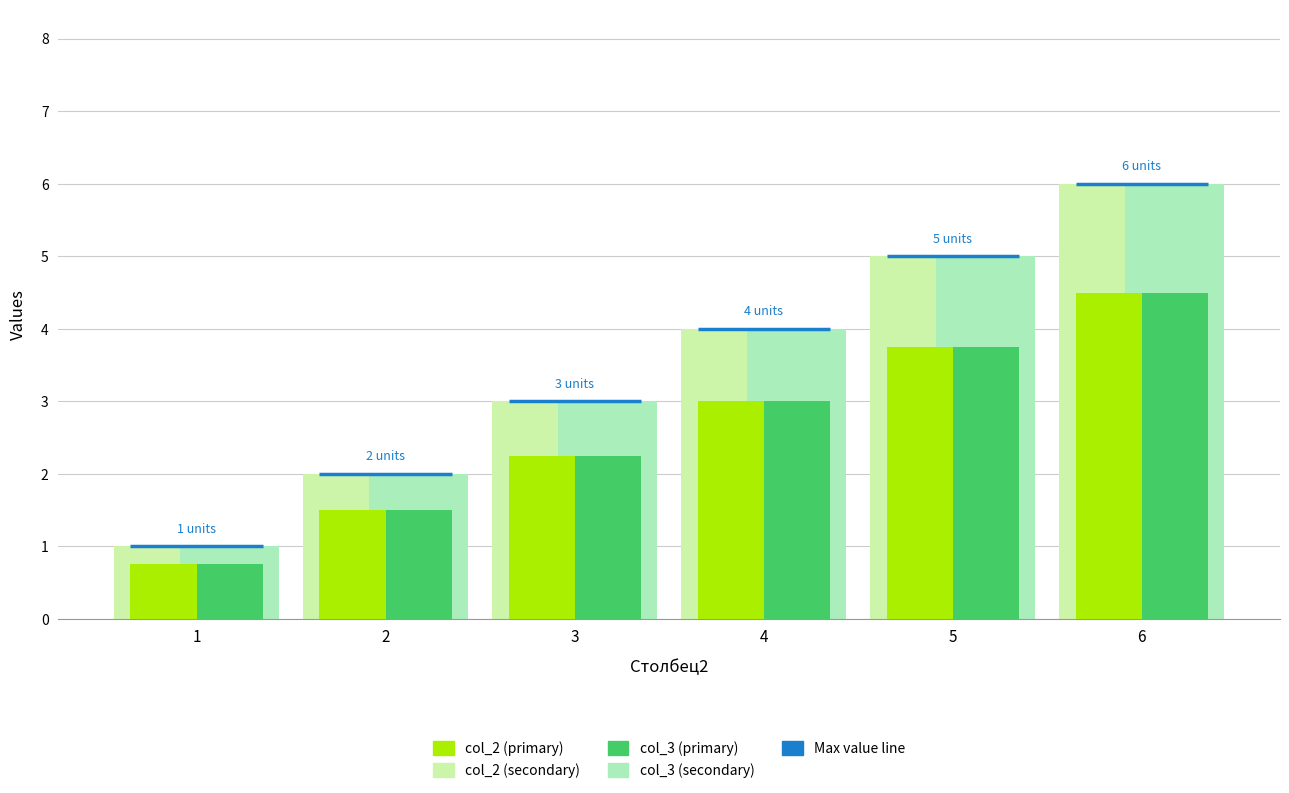

What is the difference between the maximum and minimum values in the col_3 series?

3.8